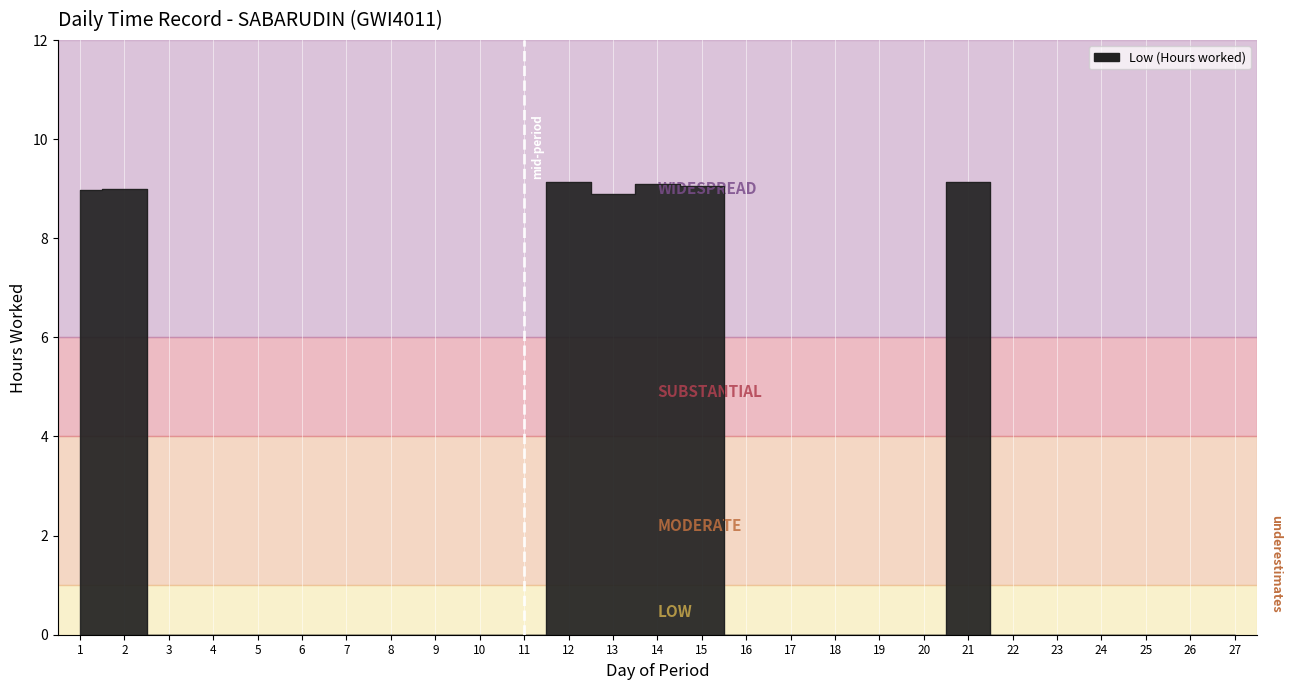

Rank the categories by value from lowest to highest.

3, 4, 5, 6, 7, 8, 9, 10, 11, 16, 17, 18, 19, 20, 22, 23, 24, 25, 26, 27, 13, 1, 2, 15, 14, 12, 21